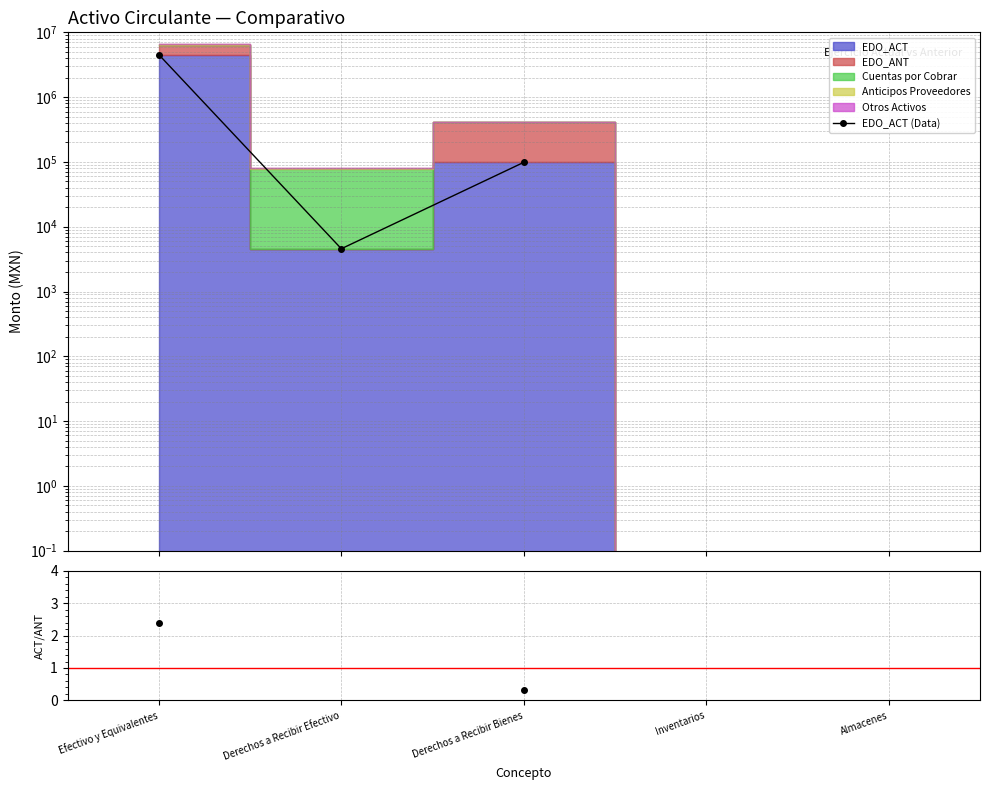

What is the label of the 2nd point from the right?

Inventarios